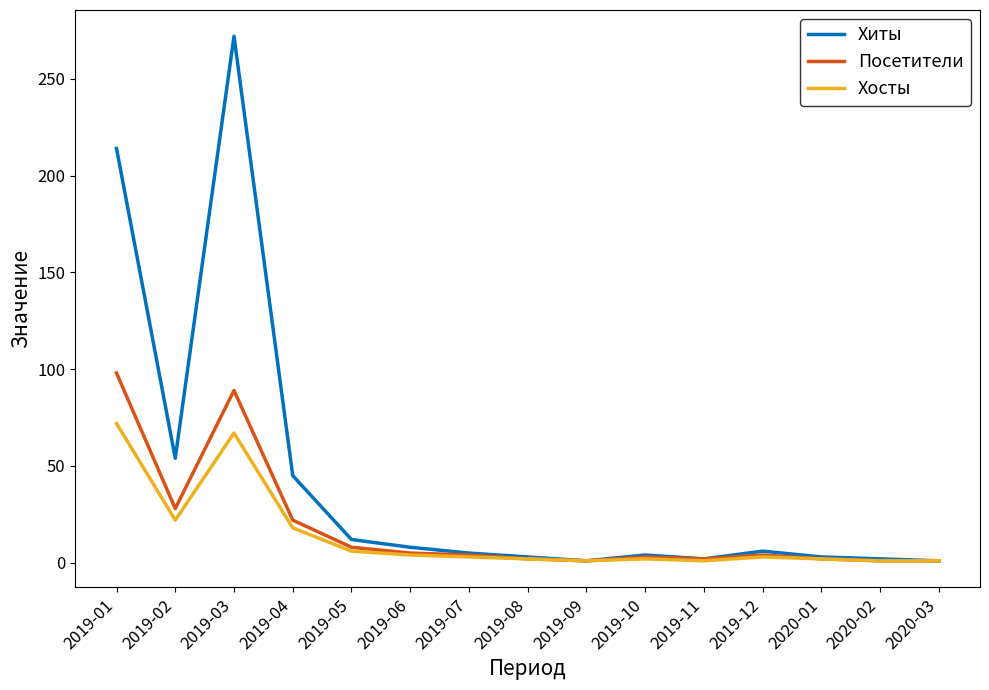

Which series has the largest range (max minus min)?

Хиты